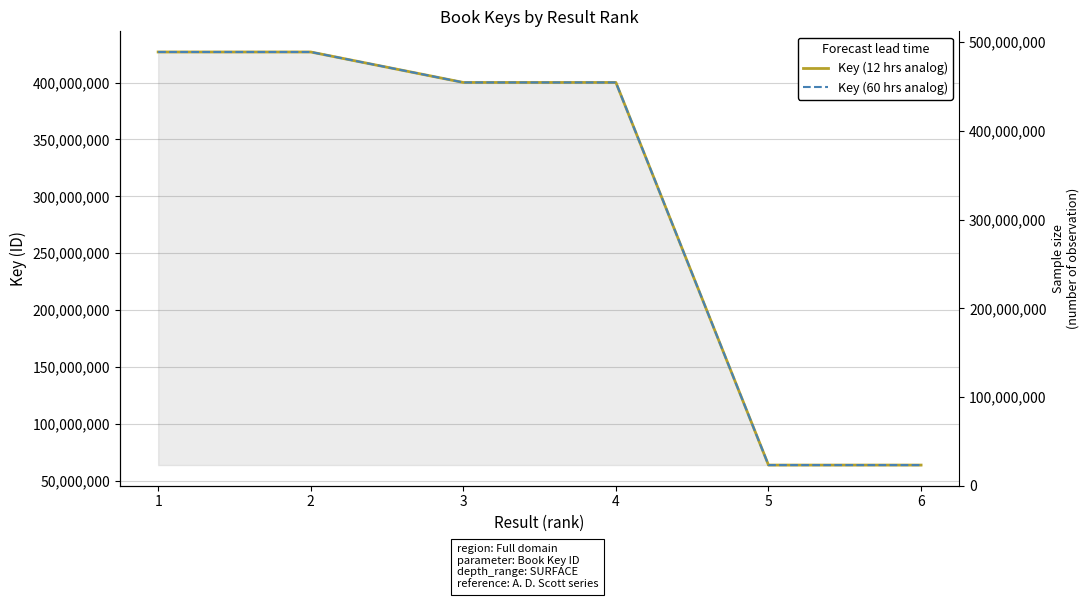

Reading right to left, extract all data points from this chart.

Key (12 hrs analog): 63716166	63716546	400107078	400107638	426902829	426903448
Key (60 hrs analog): 63716166	63716546	400107078	400107638	426902829	426903448